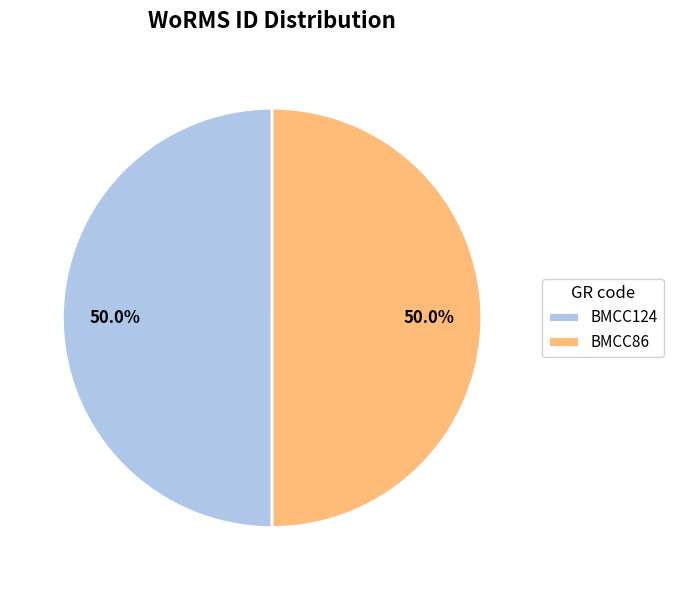

Approximately how many times larger is the value at BMCC86 compared to BMCC124?

1.0